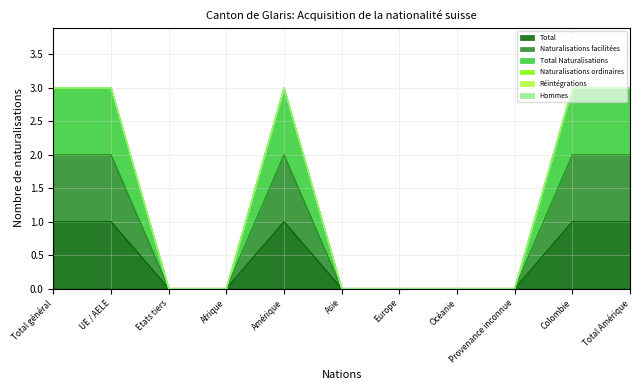

In Total Naturalisations, how many points are higher than both neighbors (excluding endpoints)?

1